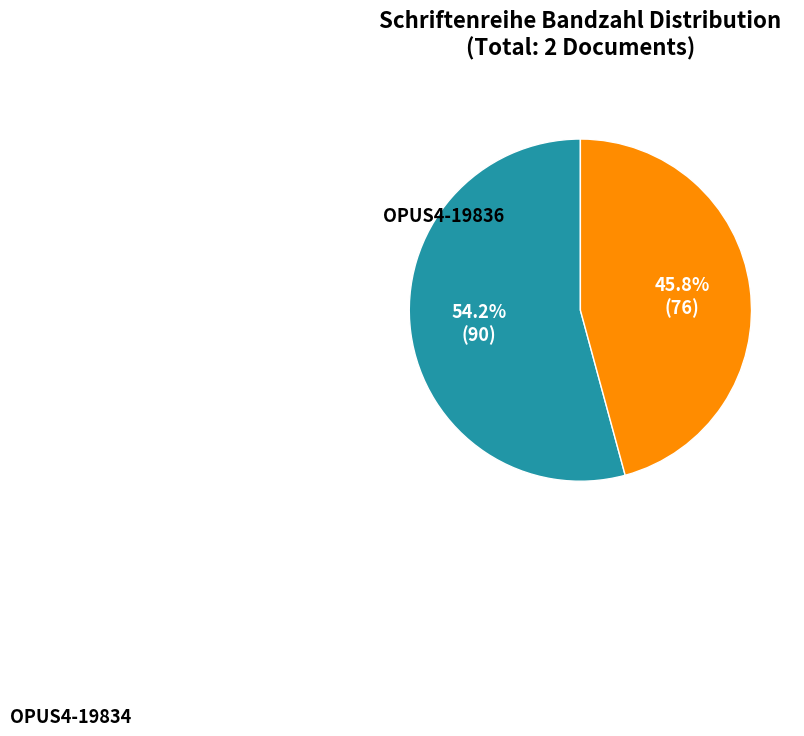

Is there any slice that represents more than half of the pie?

Yes